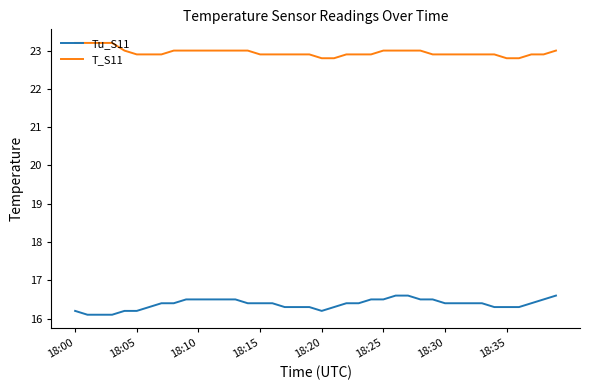

List the series in order of their overall mean, highest first.

T_S11, Tu_S11